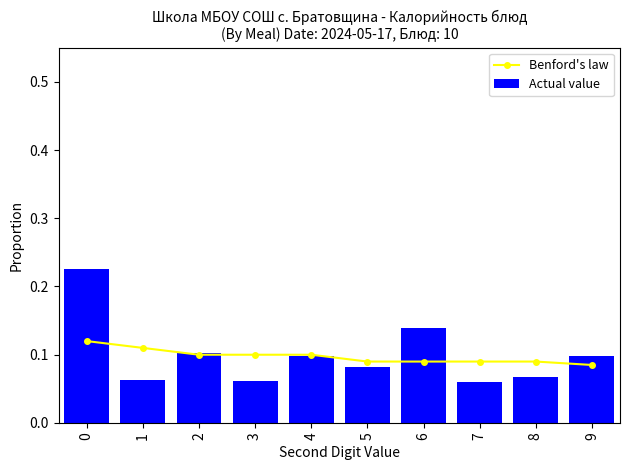

Which series has the largest total across all categories?

Actual value